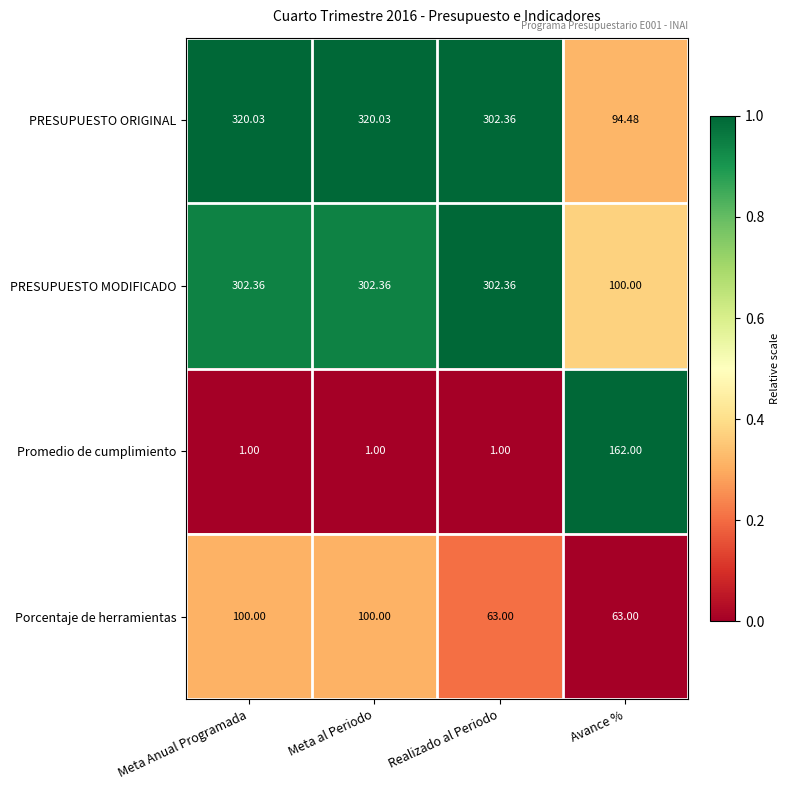

Is the value of Porcentaje de herramientas at Avance % greater than the value of Promedio de cumplimiento at Realizado al Periodo?

Yes